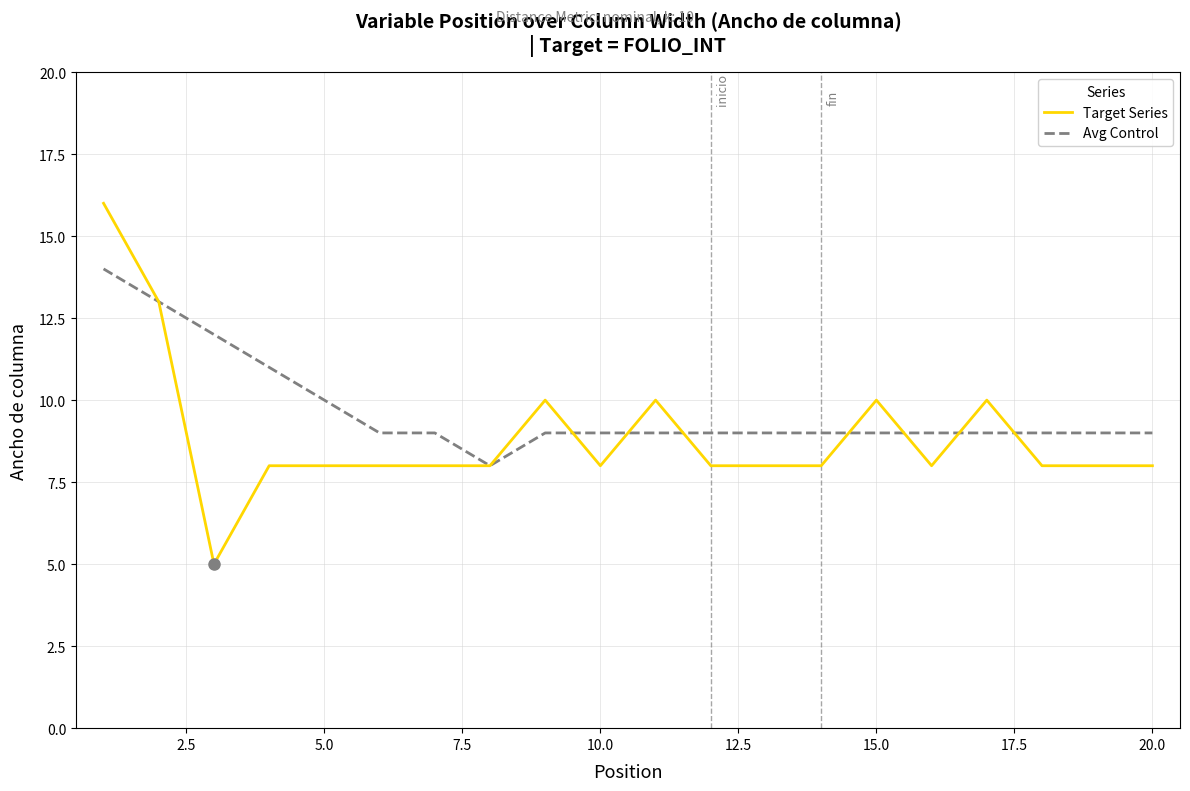

Is this an area chart (filled region under the line)?

No